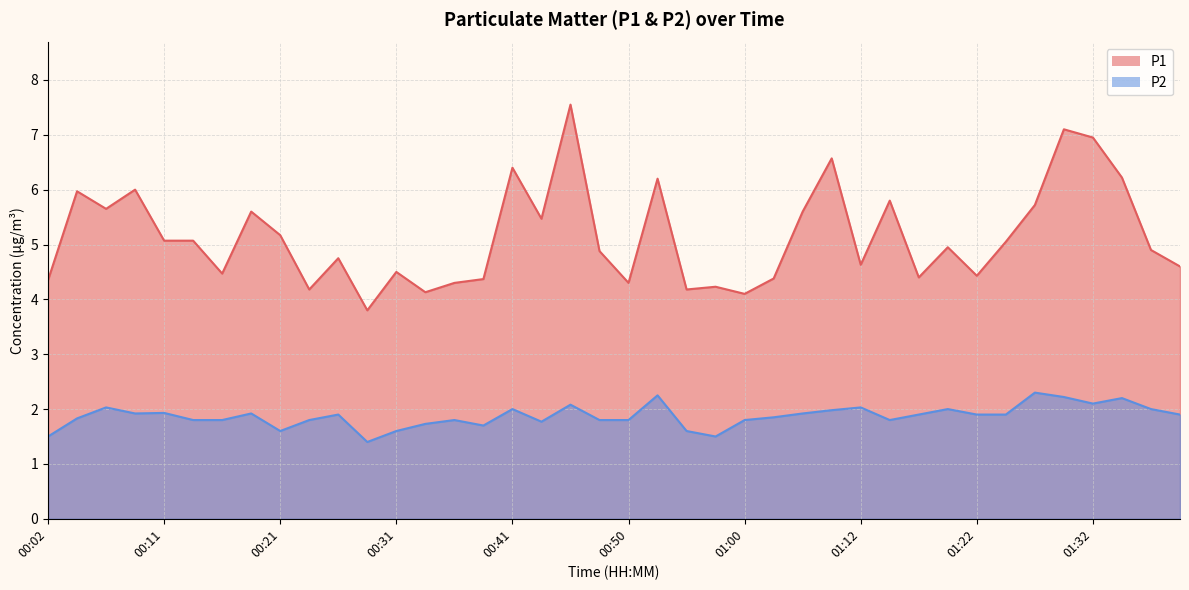

Which has a higher value, 00:24 or 00:21?

00:21